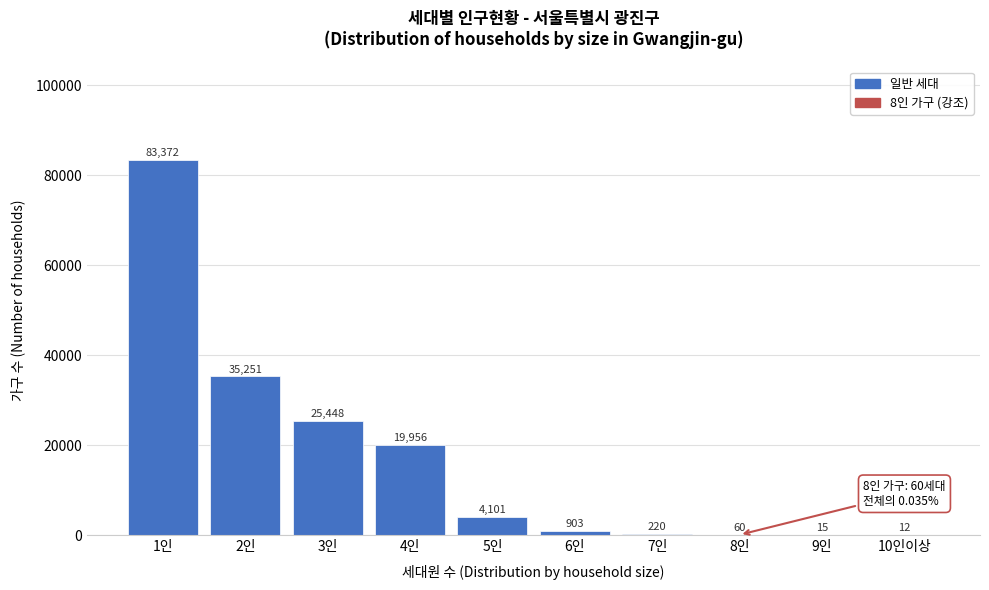

Reading left to right, list all the values displayed in this chart.

1인=83372	2인=35251	3인=25448	4인=19956	5인=4101	6인=903	7인=220	8인=60	9인=15	10인이상=12